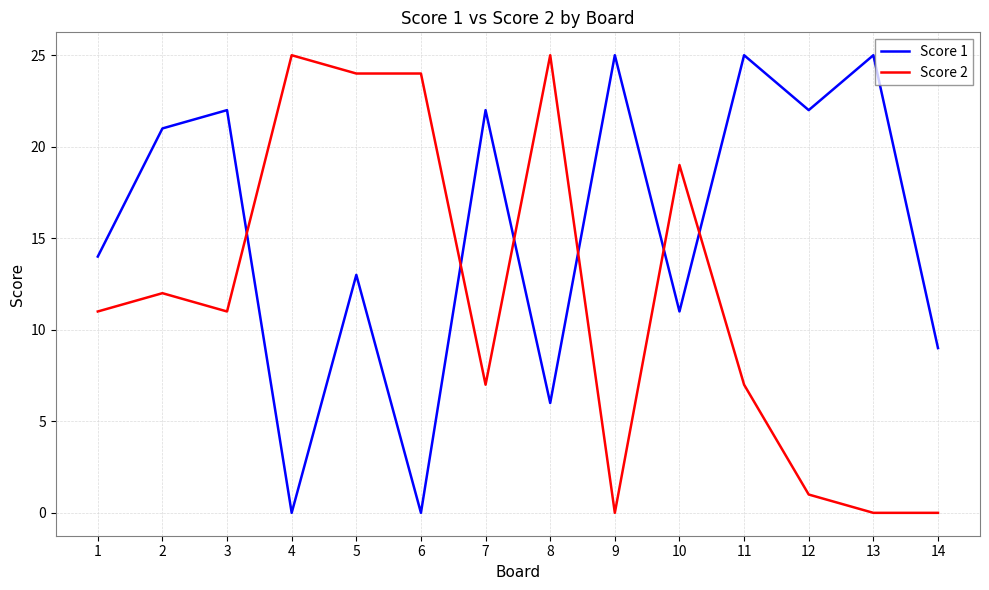

Read the Score 2 value at 12.

1